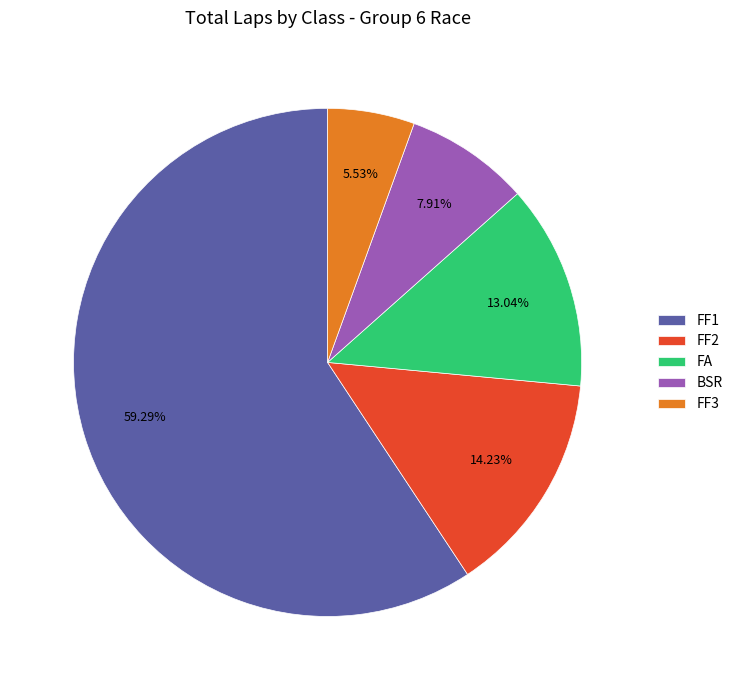

Between FA and BSR, which is larger?

FA